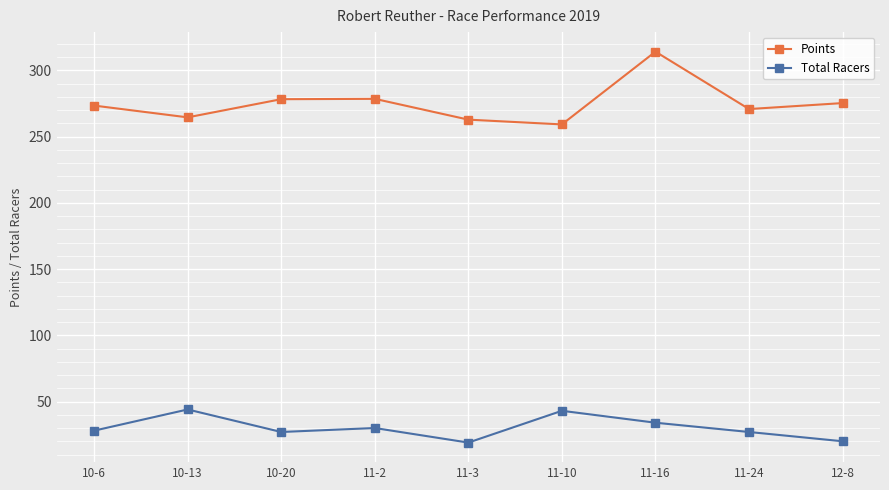

What is the difference between the highest and lowest values at 12-8?

255.2